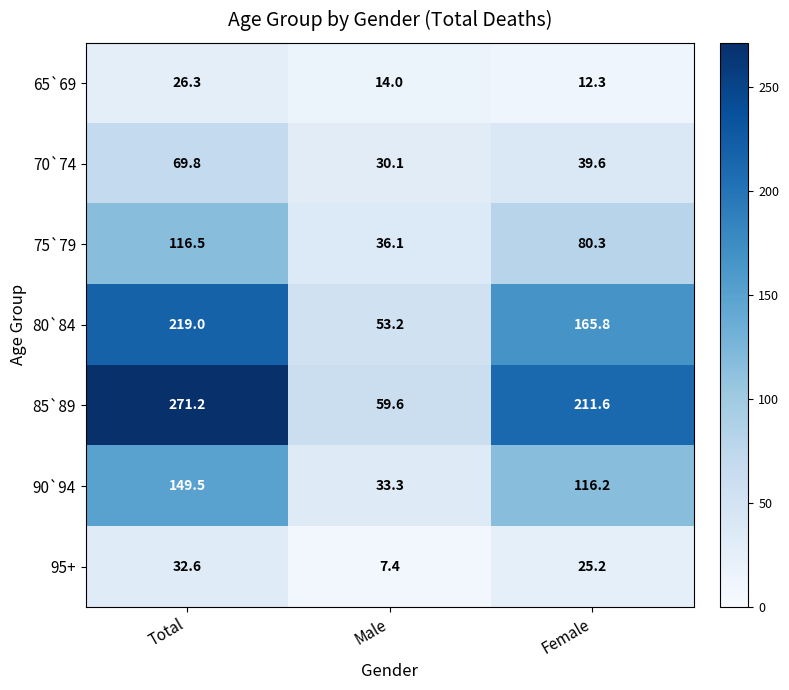

Where does the 80`84 series first go above 165?

Total